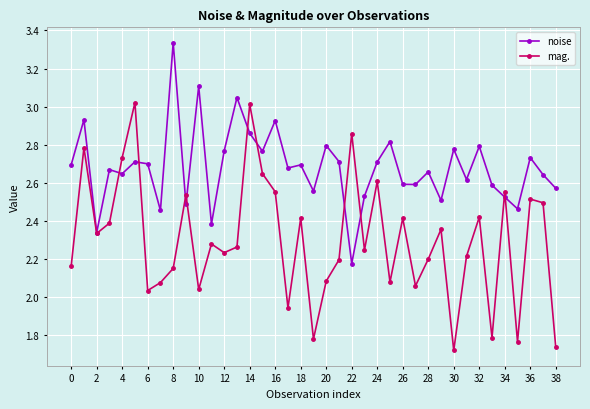

Rank the series by their maximum value, from highest to lowest.

noise, mag.